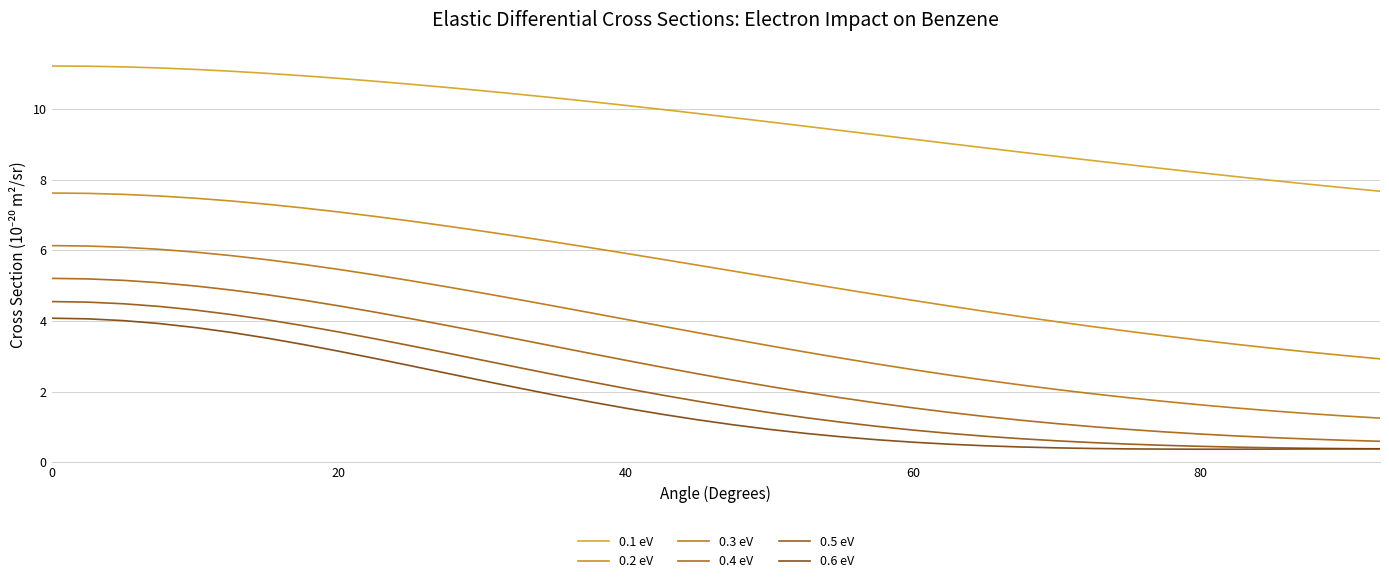

True or false: 0.4 eV and 0.1 eV cross at least once.

False